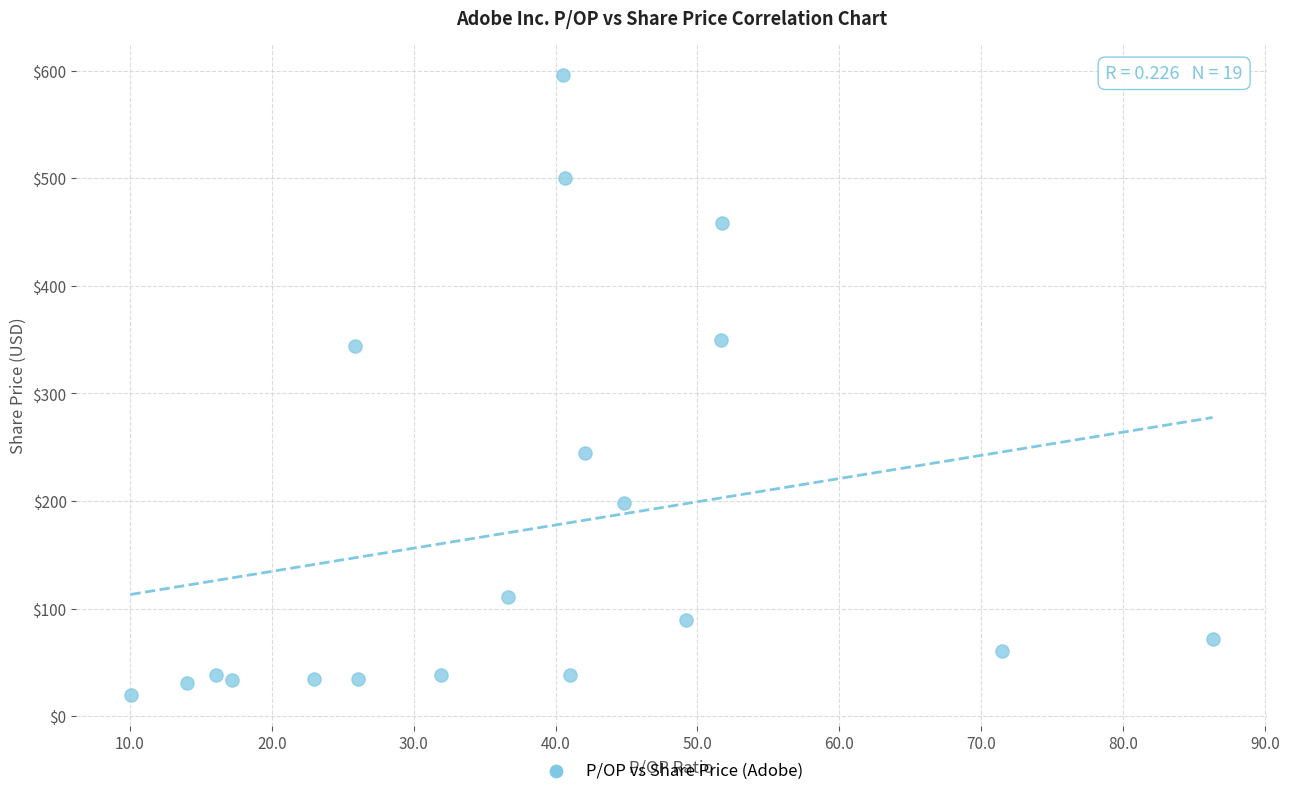

What is the range of Y values (max minus min)?

576.4